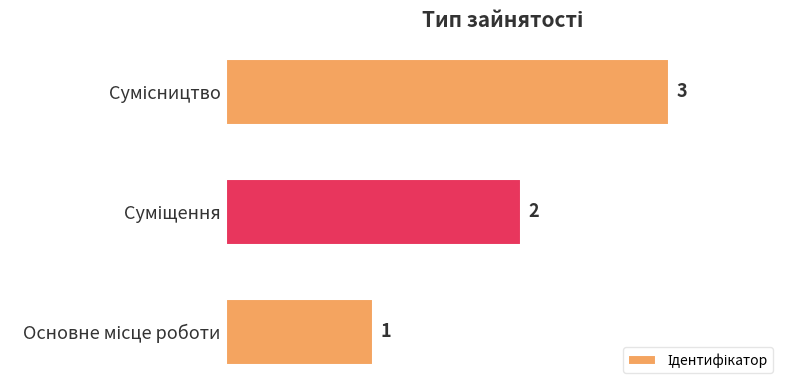

What is the minimum value shown in the chart?

1